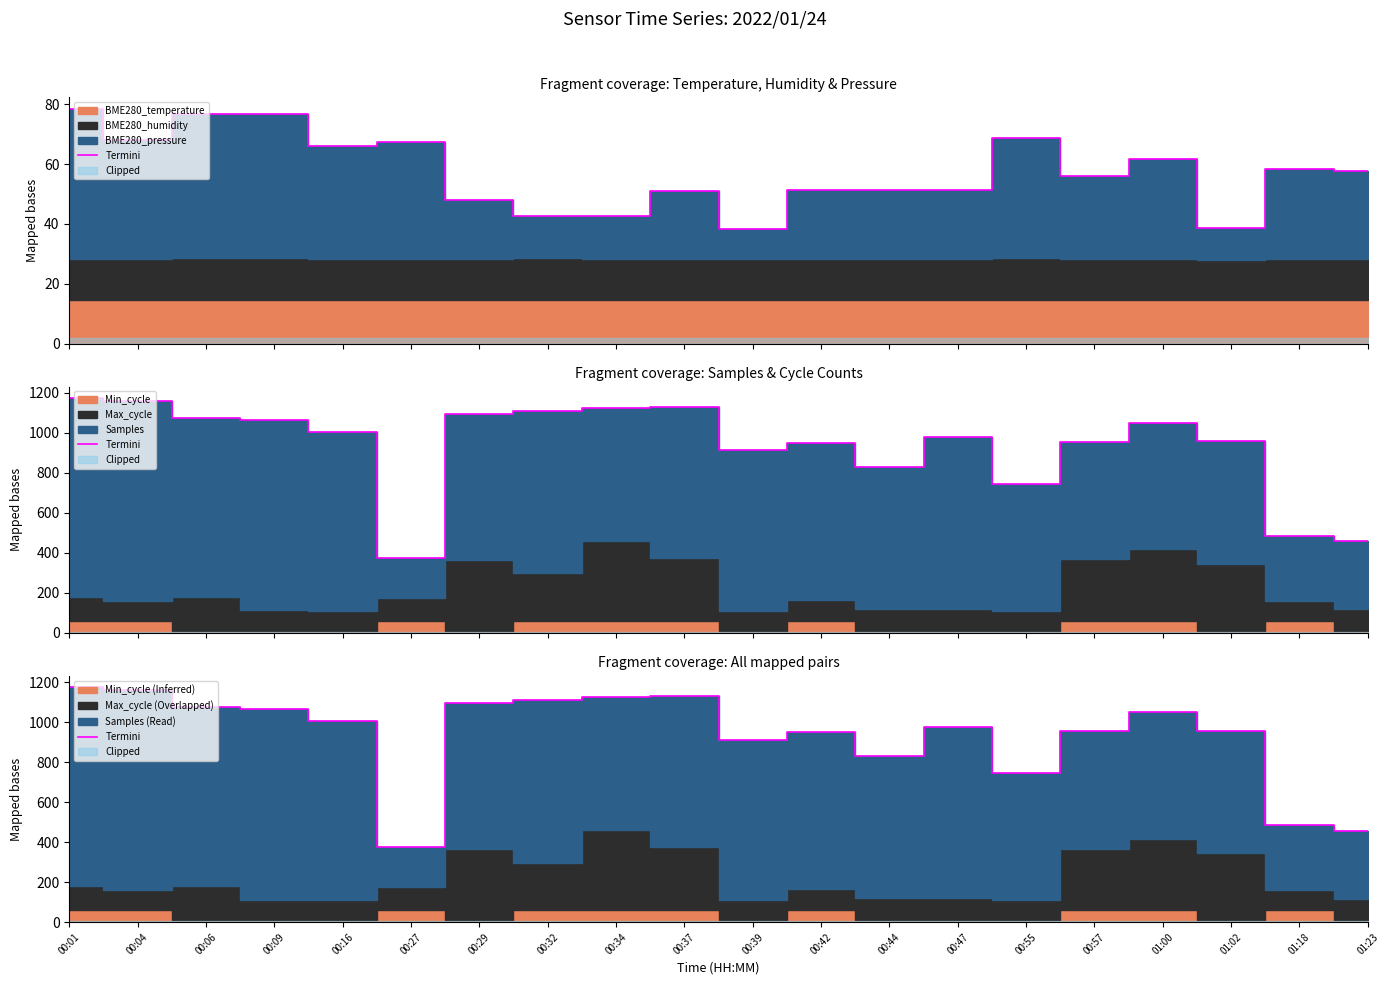

How many lines are shown in the chart?

1